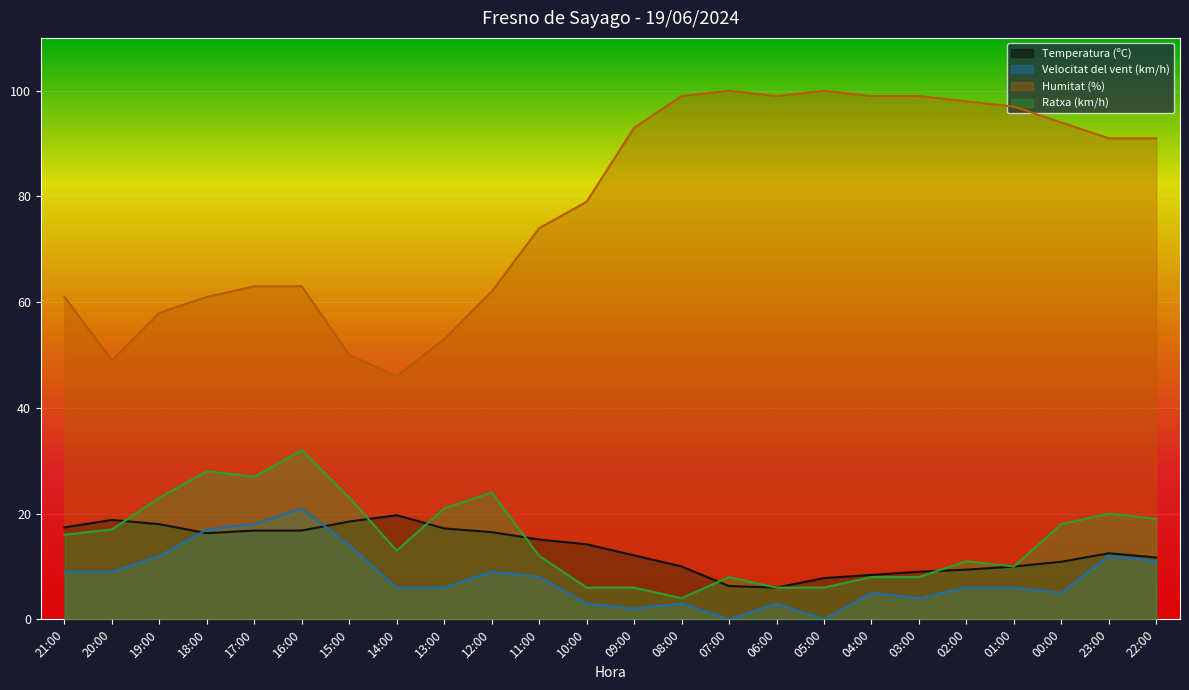

What is the average value of the Ratxa (km/h) series?

15.2